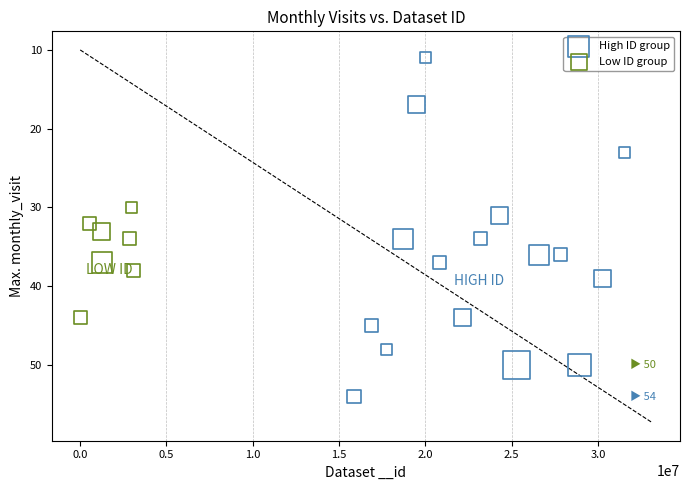

Which series reaches the minimum Y coordinate?

High ID group